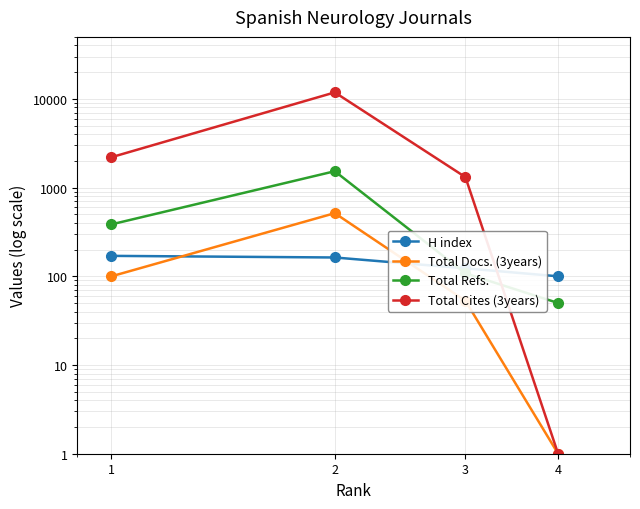

At which category is the sum across all series the highest?

2